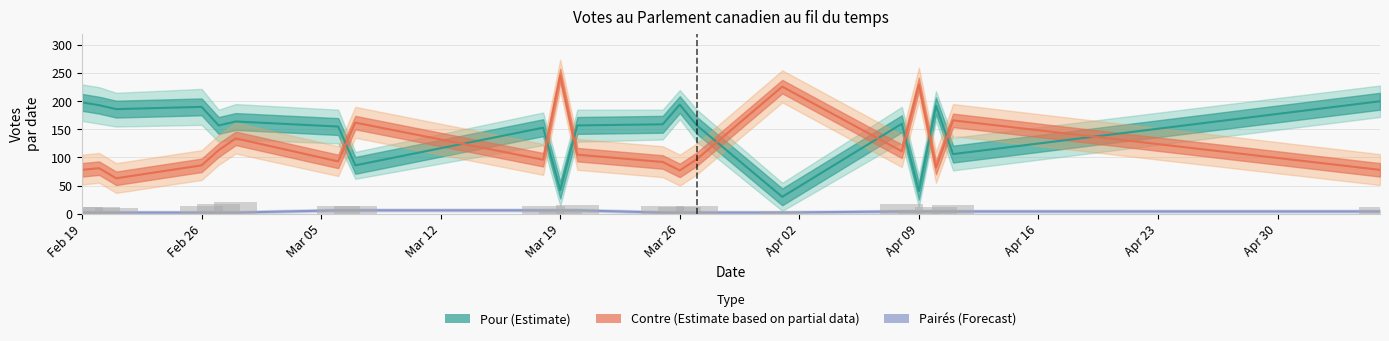

What is the smallest value displayed?

2